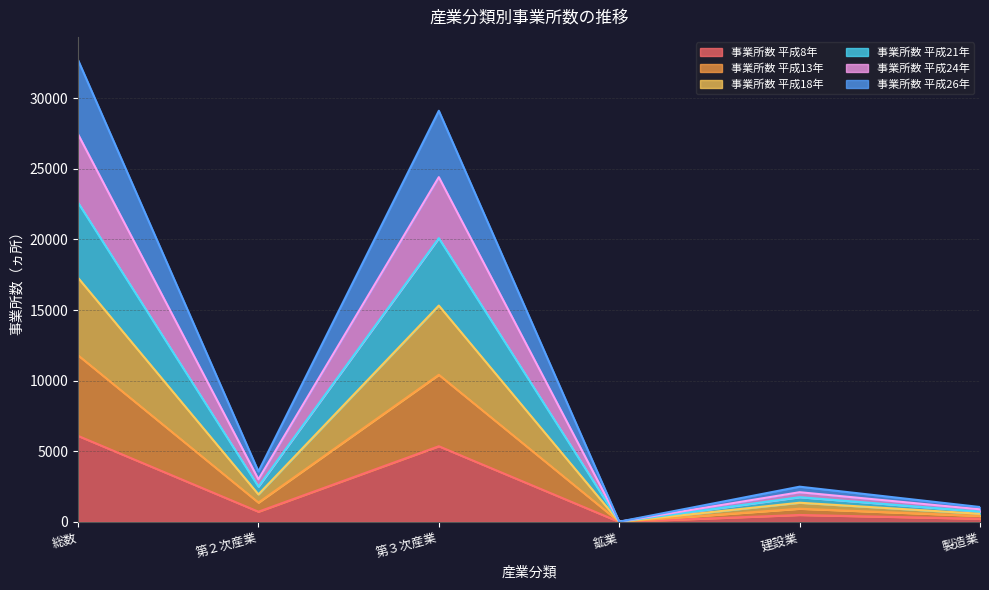

What position from the left is 製造業?

6